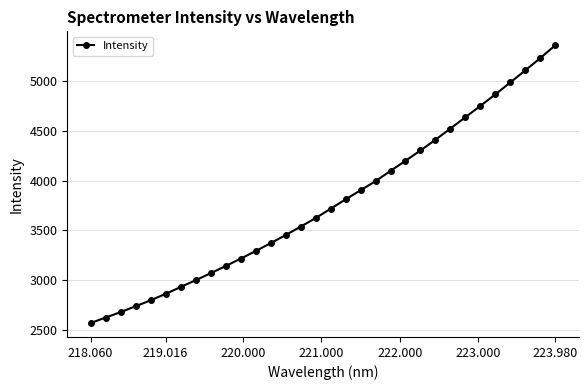

Is this an area chart (filled region under the line)?

No